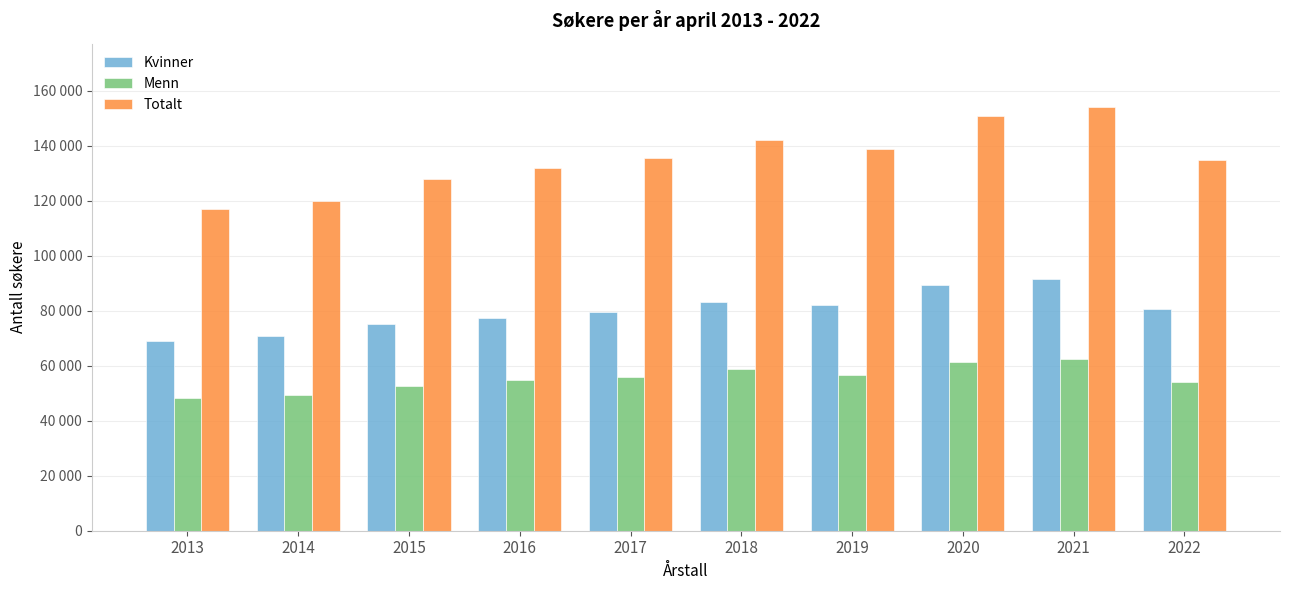

The Menn series shows 36369 at 2021. True or false?

False